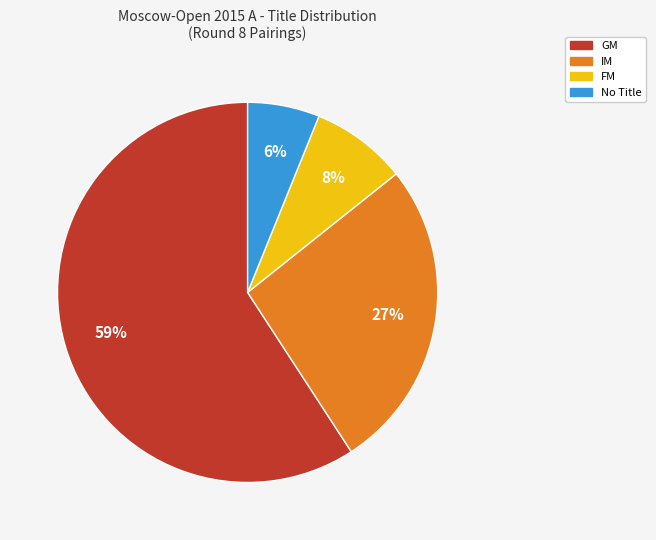

To the nearest percent, what is the combined percentage of GM and No Title?

65%